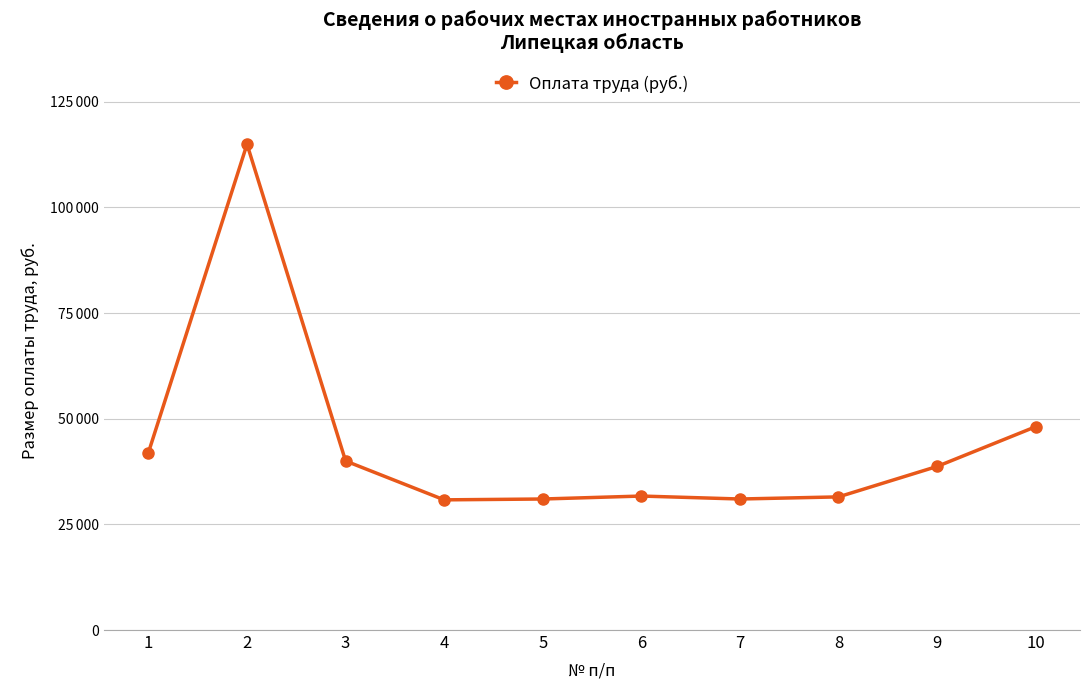

Rank the categories by value from highest to lowest.

2, 10, 1, 3, 9, 6, 8, 5, 7, 4